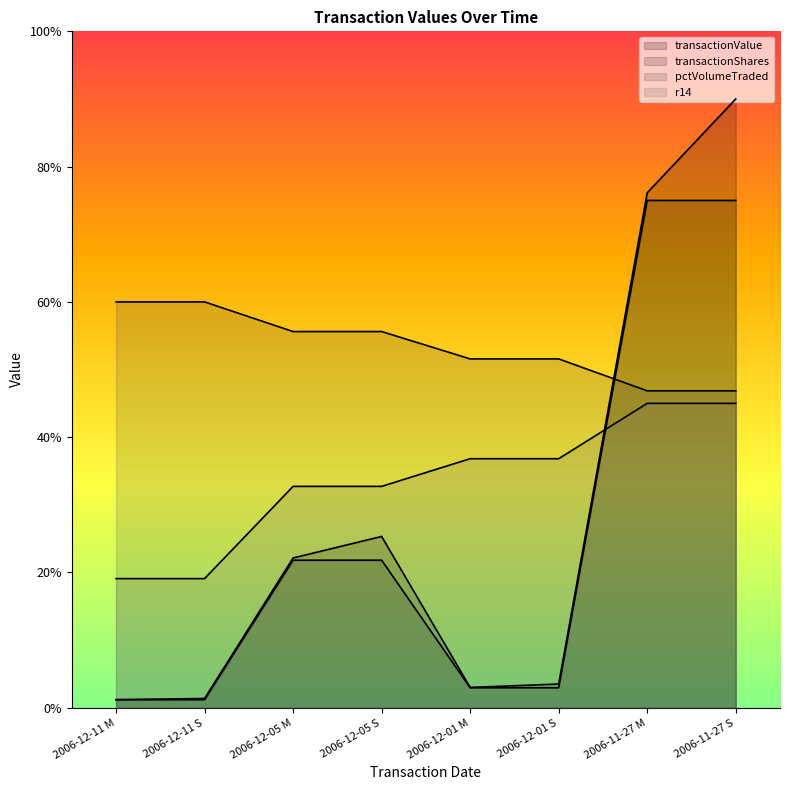

Where is r14 nearest to the value 11215?

2006-12-05 M